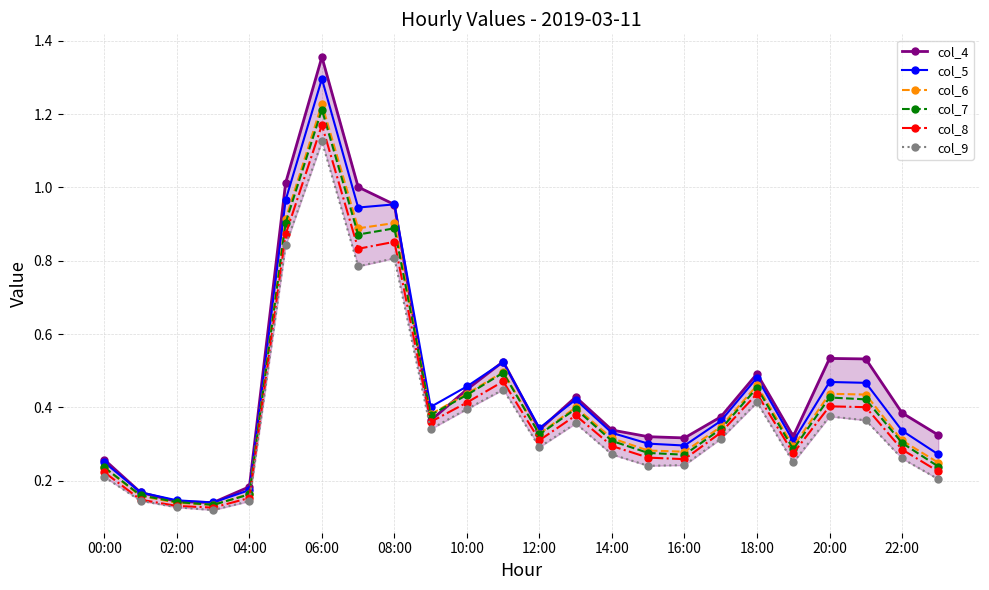

List the series in order of their peak value, highest first.

col_4, col_5, col_6, col_7, col_8, col_9